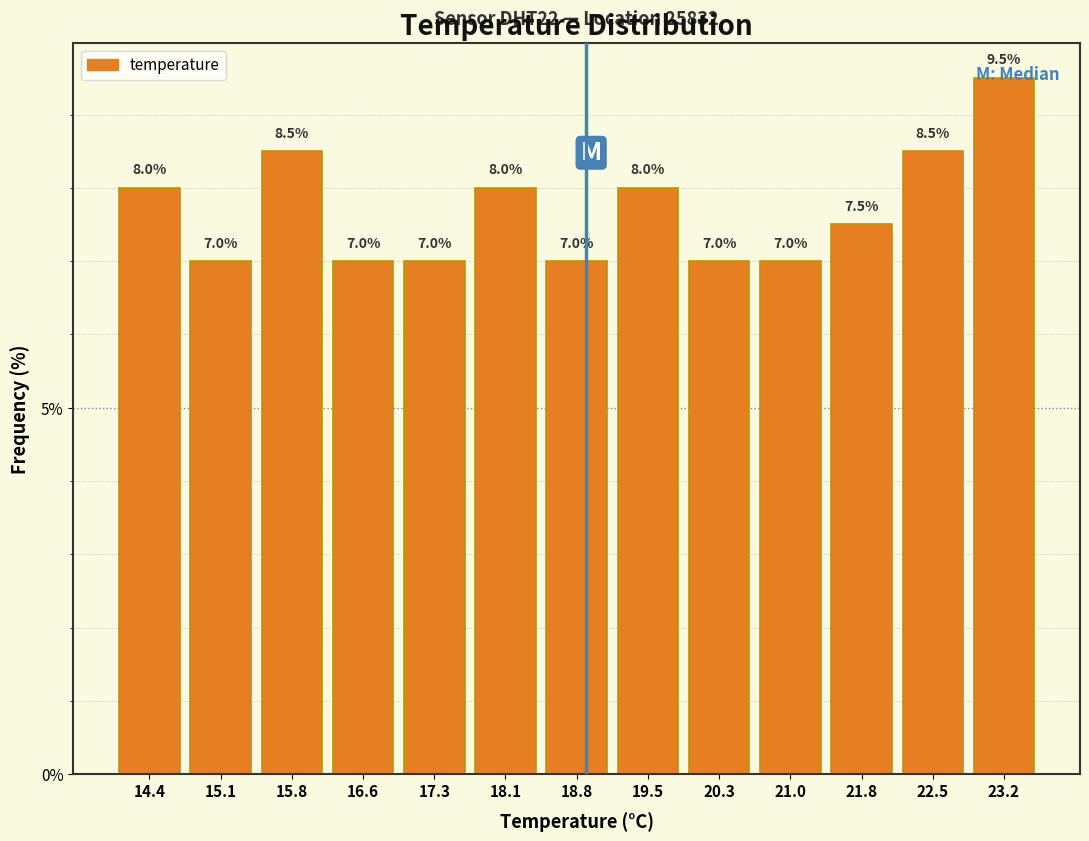

What is the height of the bar covering 17.0 to 17.7 on the x-axis? The bar edges are not printed on the chart, so give them approximately, as read against the axis.

7.0